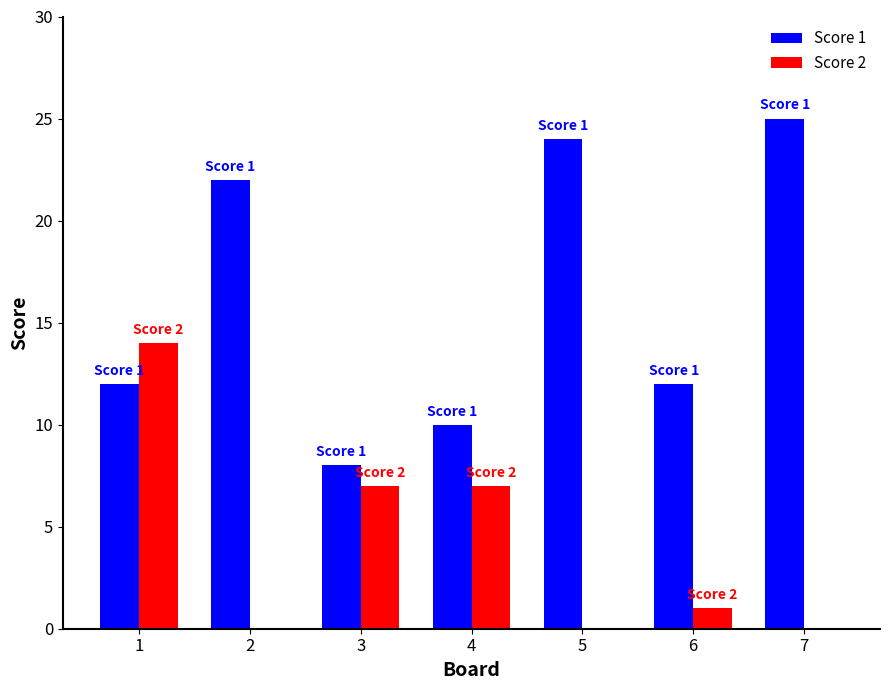

How many data points does each series have?

7